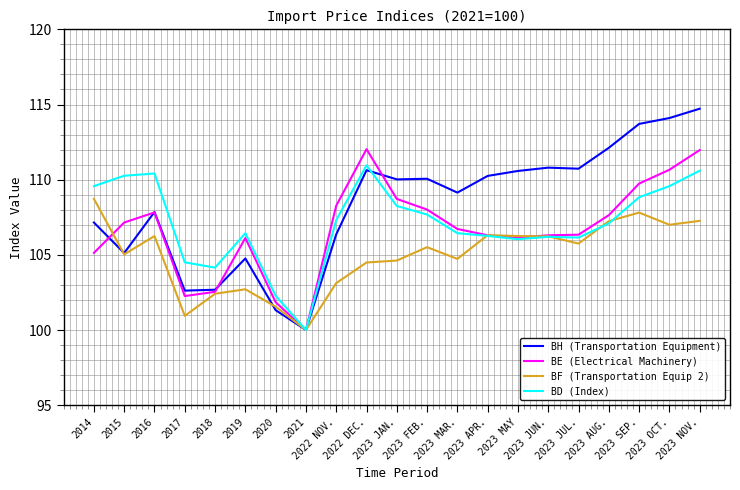

At which label does BE (Electrical Machinery) first exceed 106?

2015